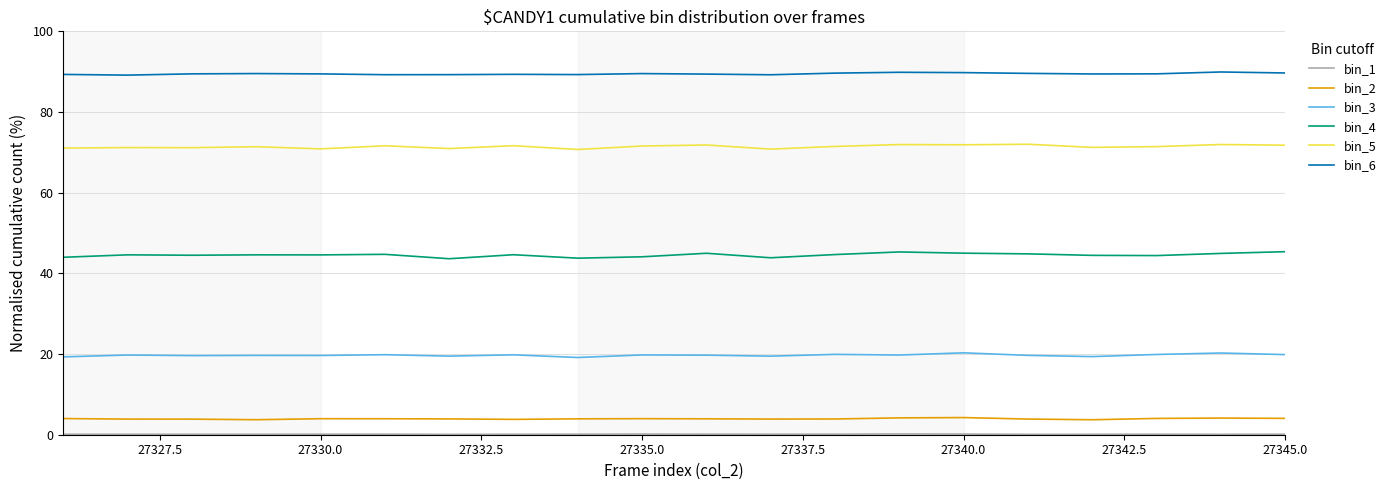

True or false: bin_4 and bin_2 intersect in this chart.

False